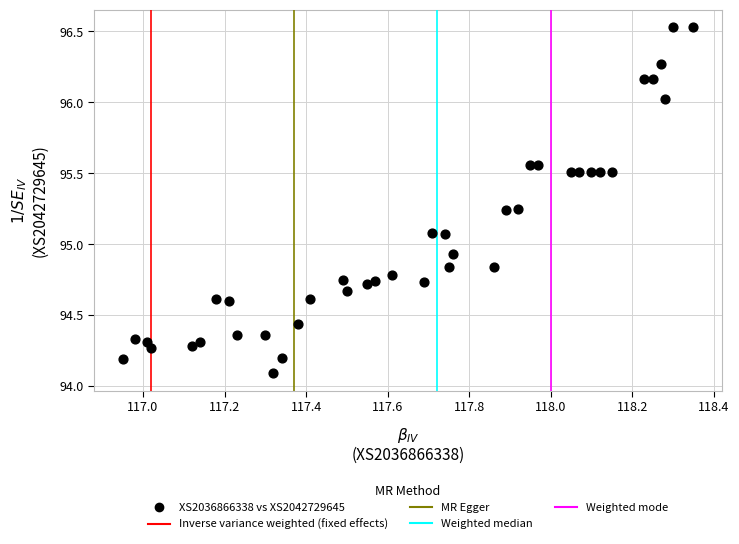

What is the range of X values (max minus min)?

1.4